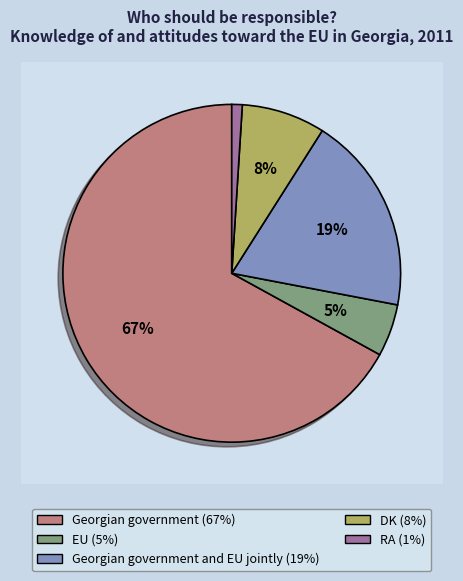

What is the majority slice?

Georgian government